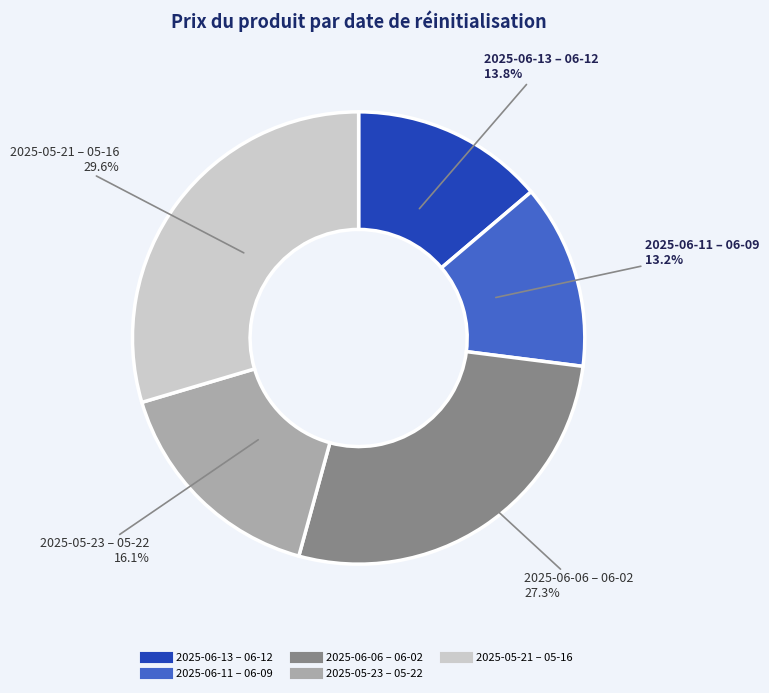

Does any single category account for the majority?

No